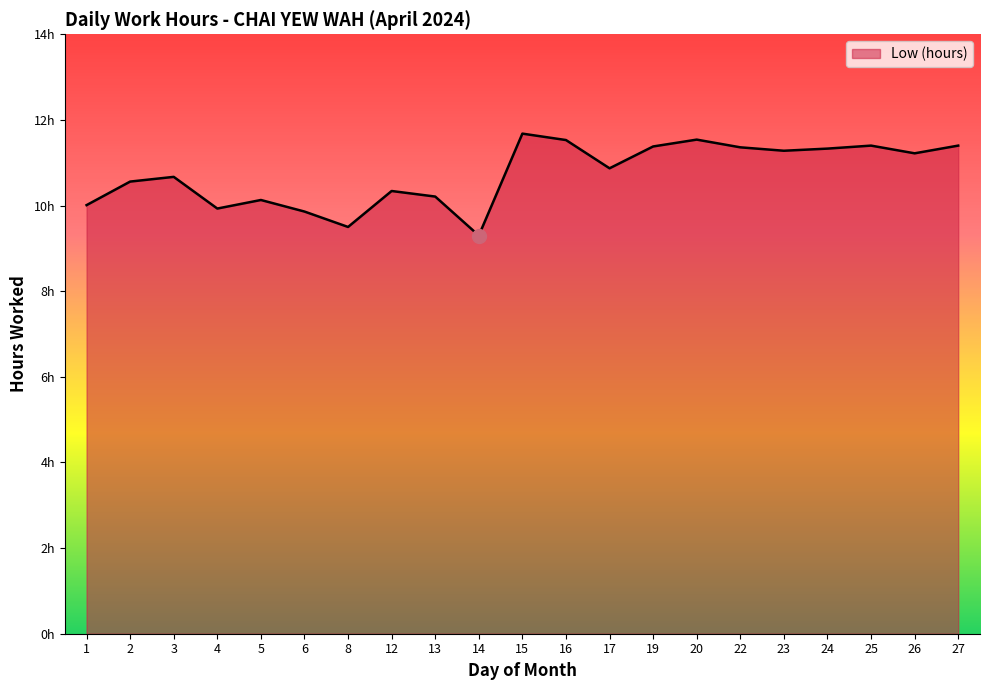

What is the minimum value shown in the chart?

9.3